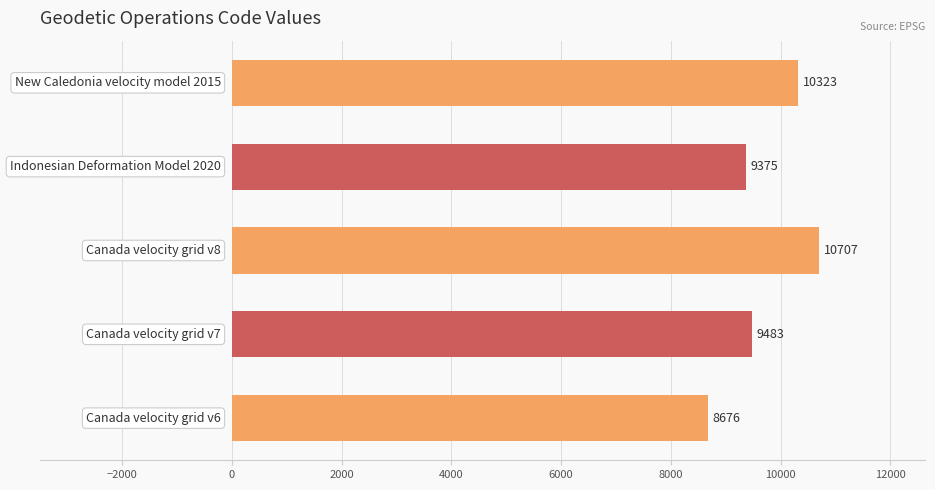

What is the maximum value shown in the chart?

10707